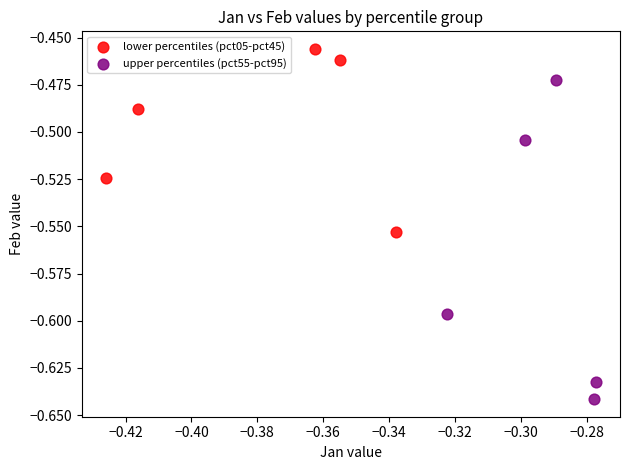

What are all the series names shown in the legend?

lower percentiles (pct05-pct45), upper percentiles (pct55-pct95)